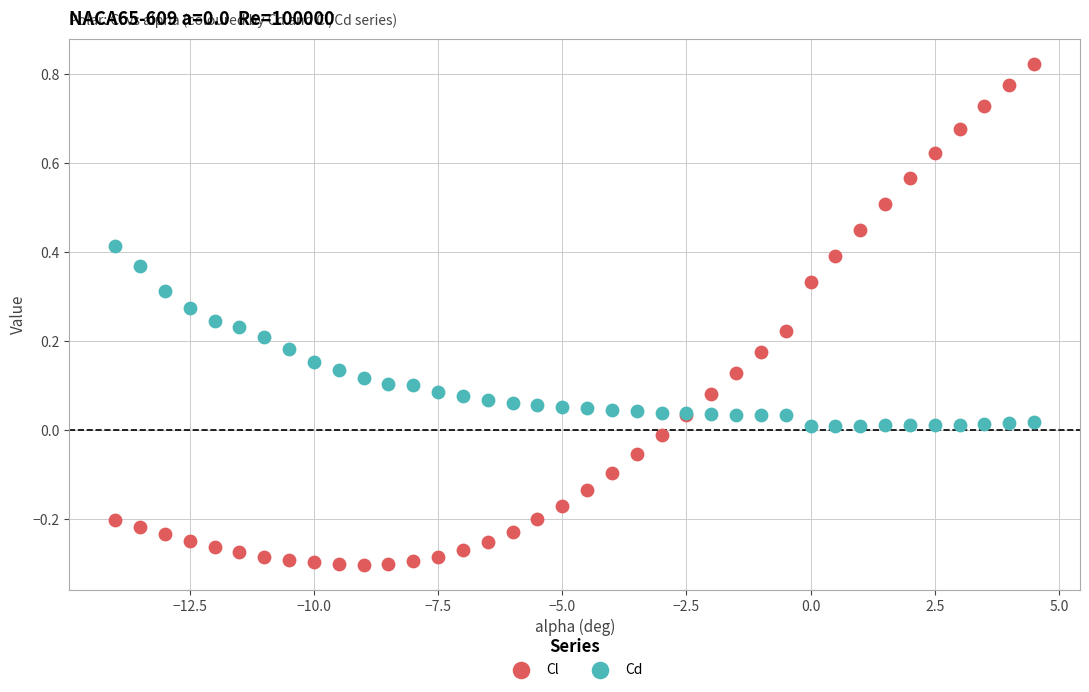

What are all the series names shown in the legend?

Cl, Cd